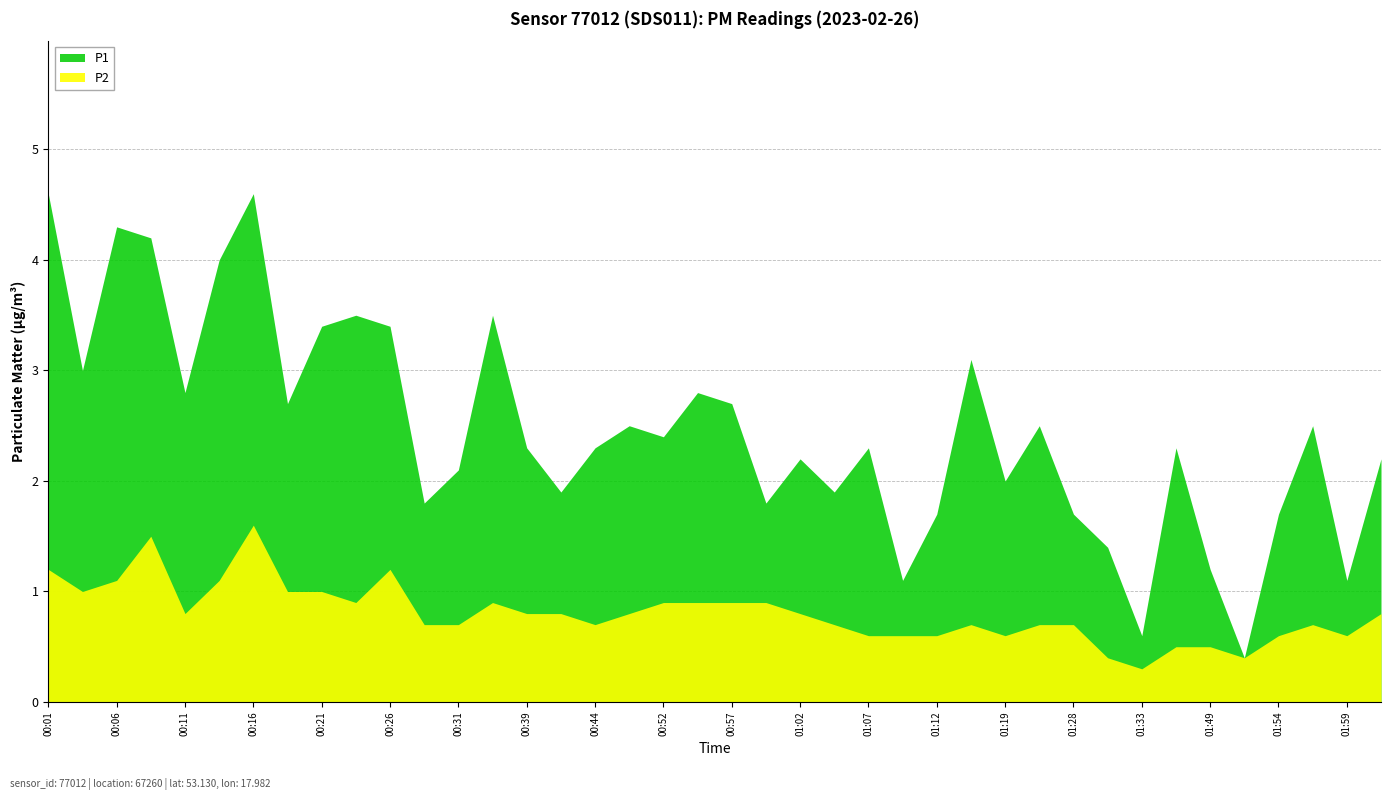

What is the minimum value for P1?

0.4